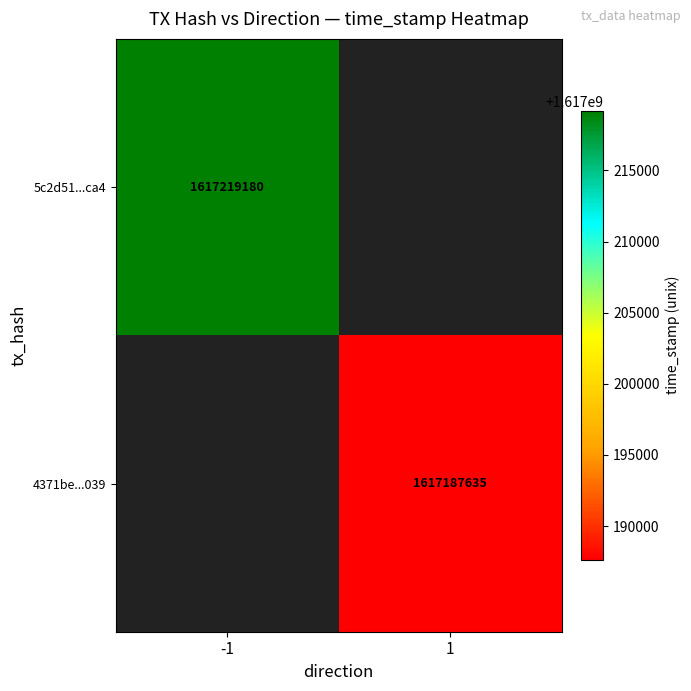

Is it true that 4371be...039 equals 620698633 at 1?

False